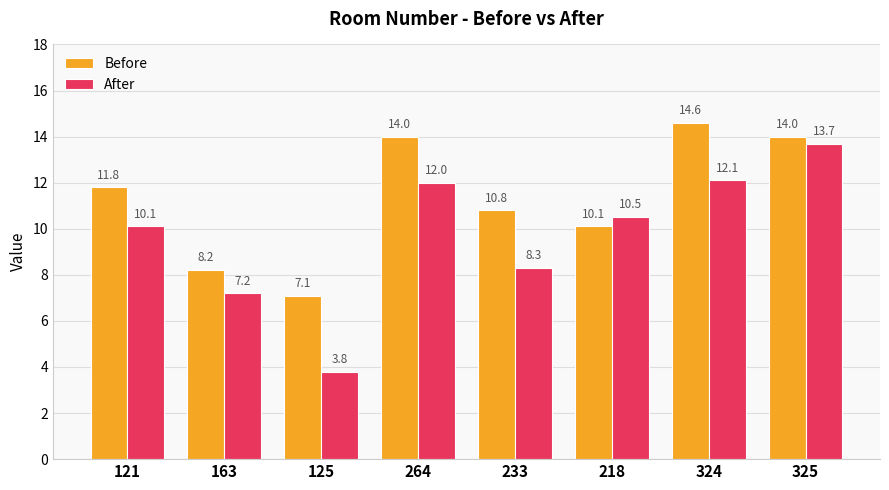

Reading left to right, transcribe all the data shown in this chart.

Before: 11.8	8.2	7.1	14.0	10.8	10.1	14.6	14.0
After: 10.1	7.2	3.8	12.0	8.3	10.5	12.1	13.7